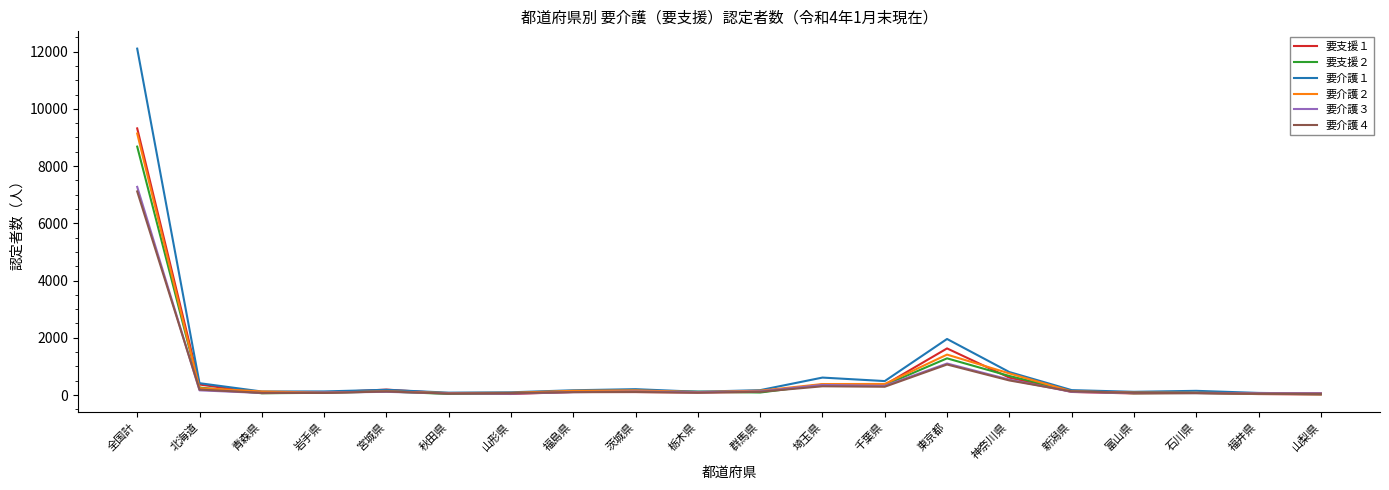

At which category does the chart reach its peak across all series?

全国計